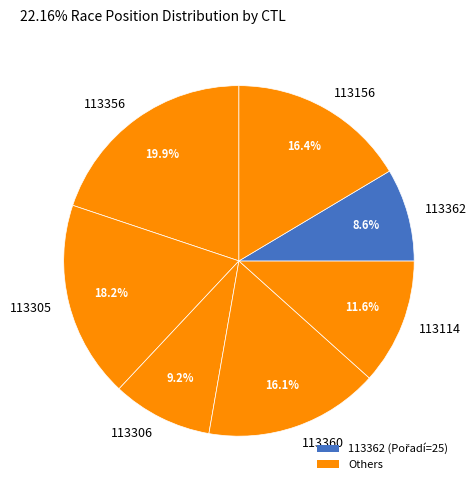

To the nearest percent, what is the difference between the 113156 and 113114 slice percentages?

5%